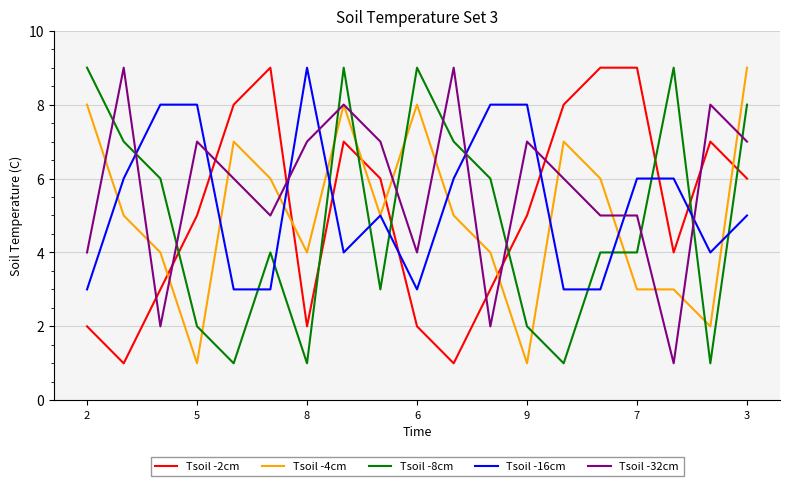

Which series ends up on top after the final intersection of Tsoil -32cm and Tsoil -16cm?

Tsoil -32cm